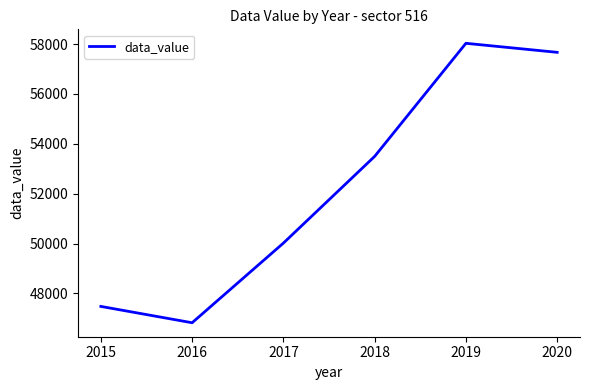

Is it true that the value at 2017 is 87439?

False